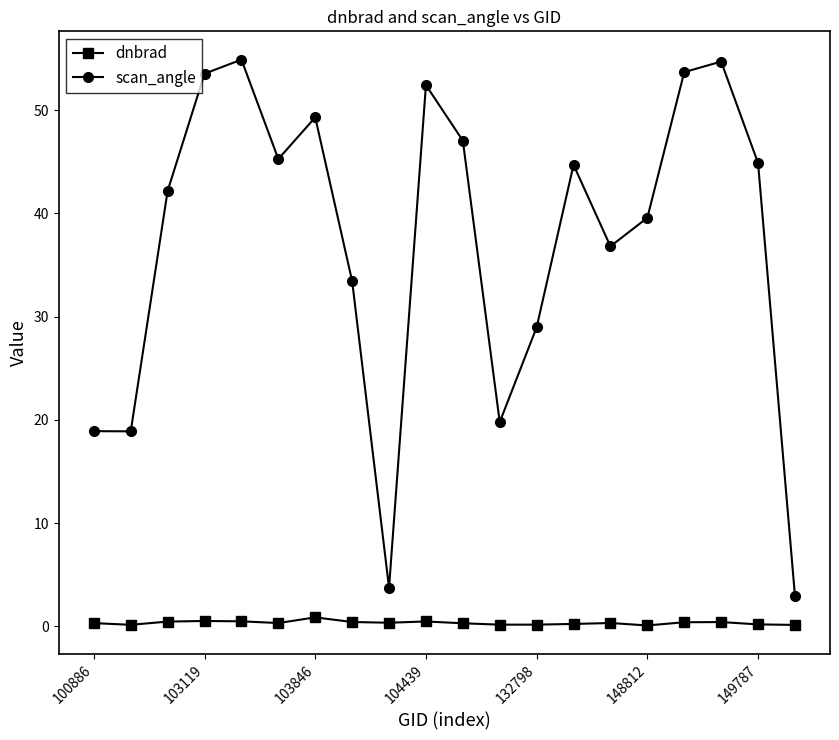

What is the greatest value displayed?

54.9